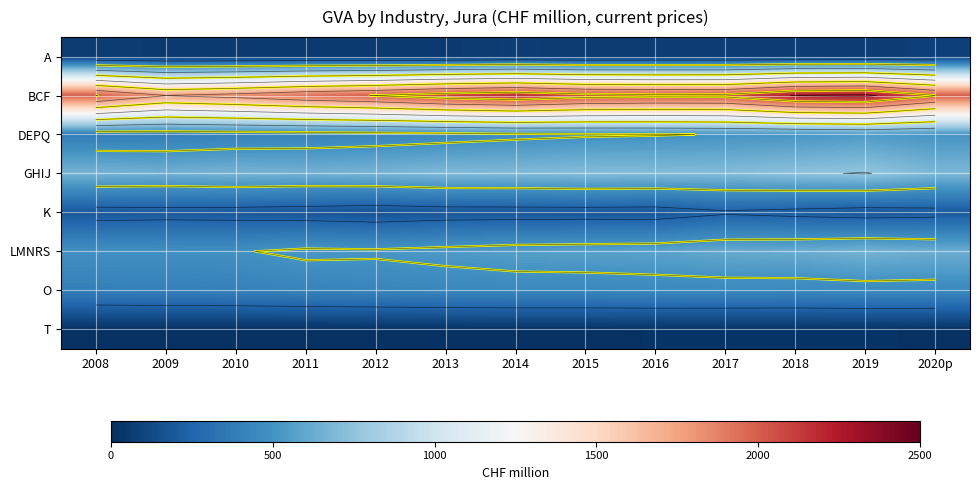

What value does the O series have at 2015?

440.9